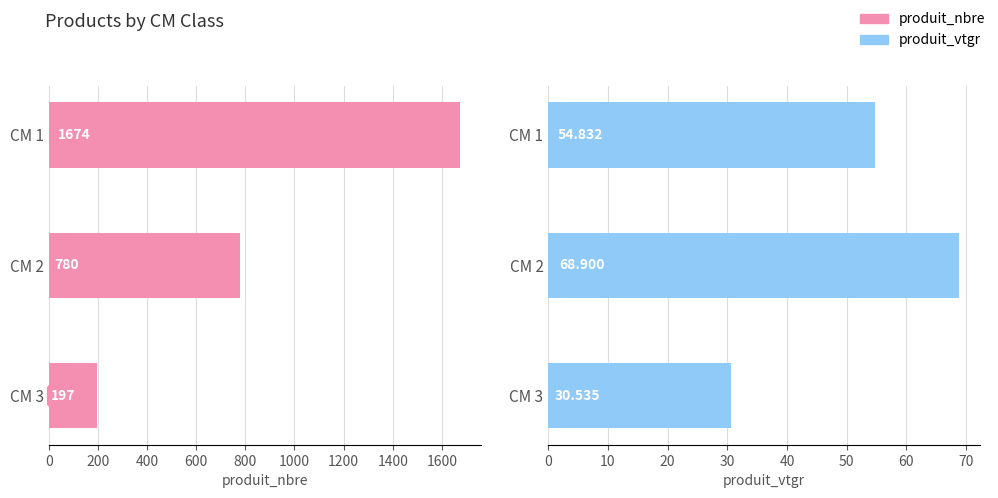

What is the smallest value displayed?

30.5